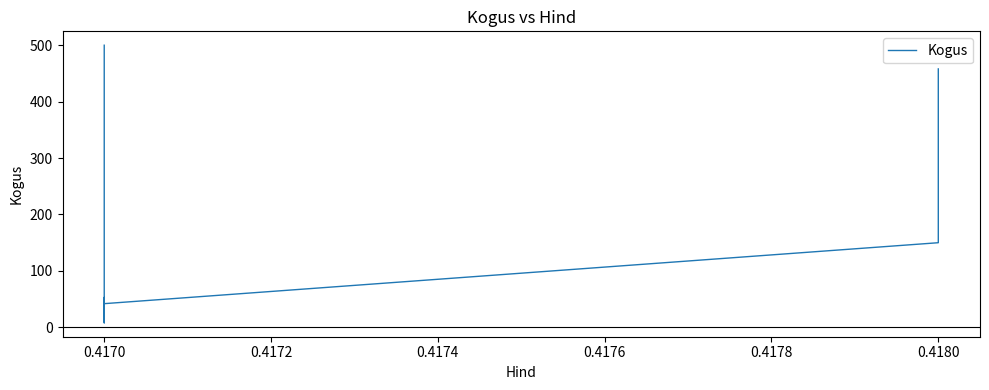

What is the difference between the maximum and second lowest values?

488